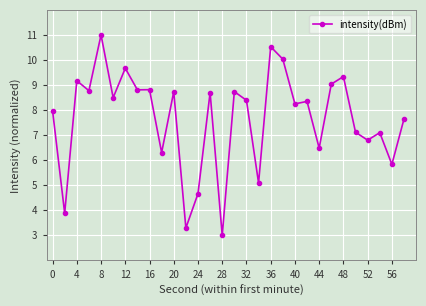

What is the difference between the maximum and minimum values?

8.0